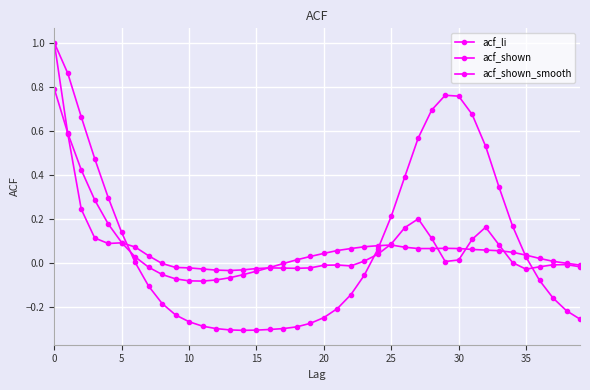

What is the value of the acf_shown point at the 1st from the left?

1.0